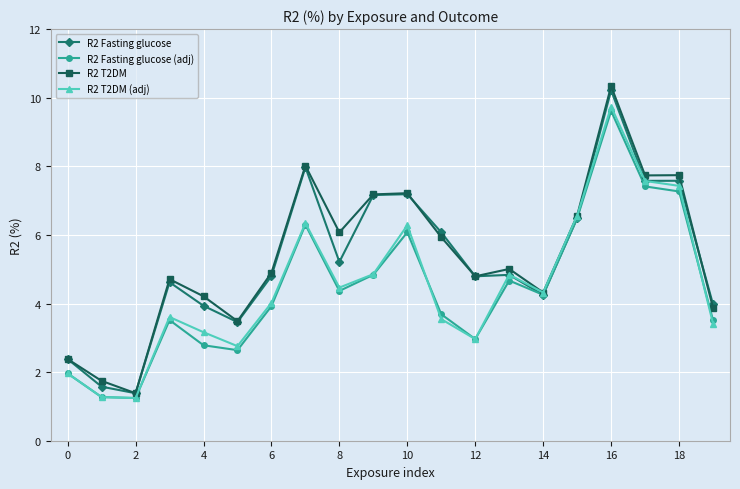

True or false: R2 Fasting glucose (adj) has more than 0 points higher than both neighbors.

True